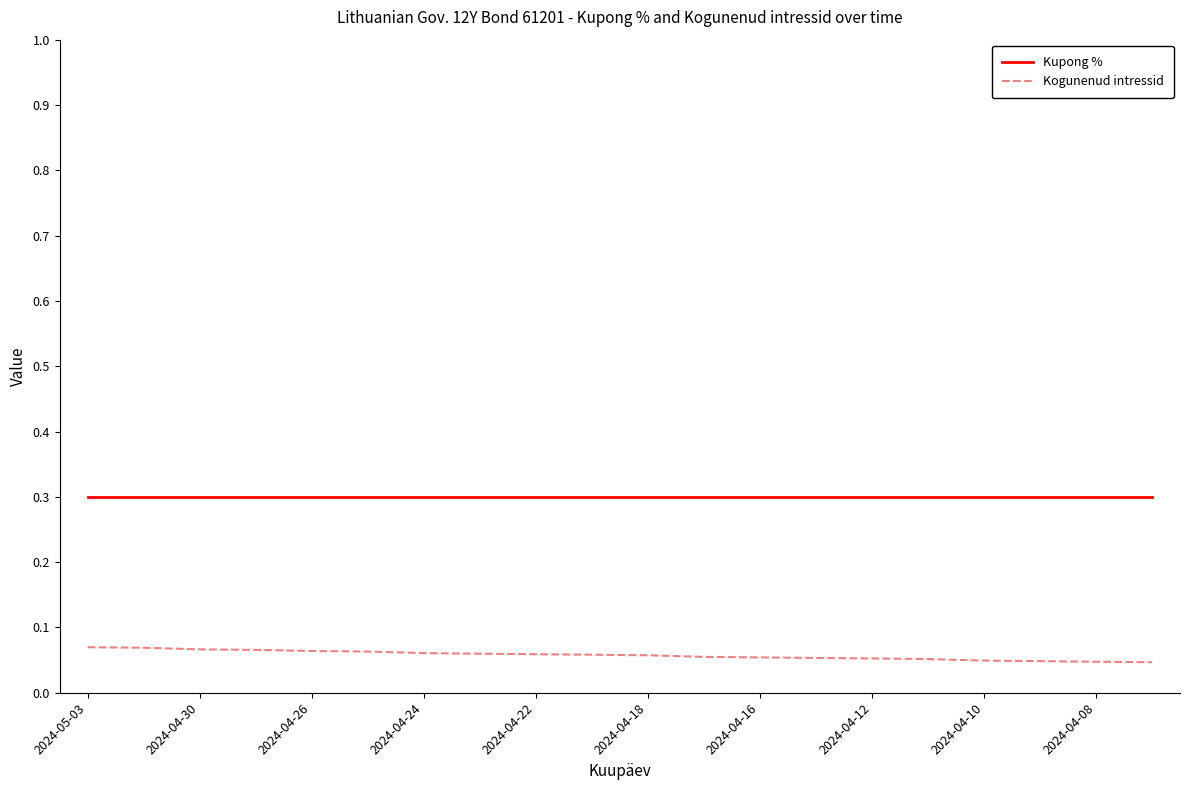

List the series in order of their overall mean, lowest first.

Kogunenud intressid, Kupong %